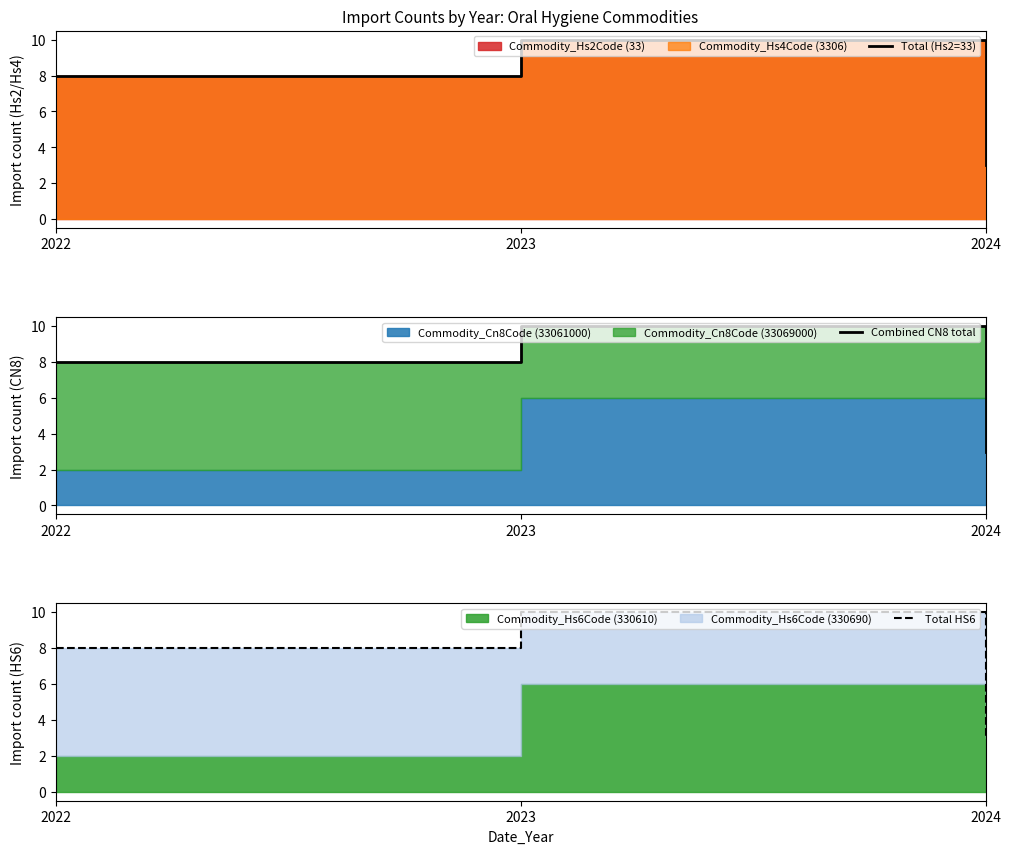

How many distinct data groups are displayed?

3